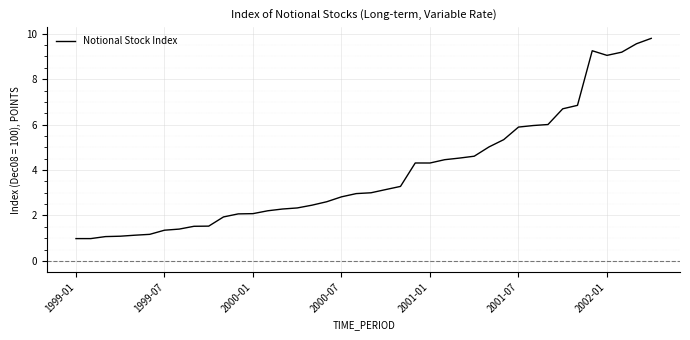

What is the greatest value displayed?

9.8